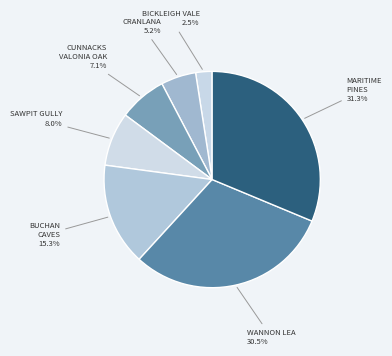

Between BUCHAN CAVES and SAWPIT GULLY, which is larger?

BUCHAN CAVES